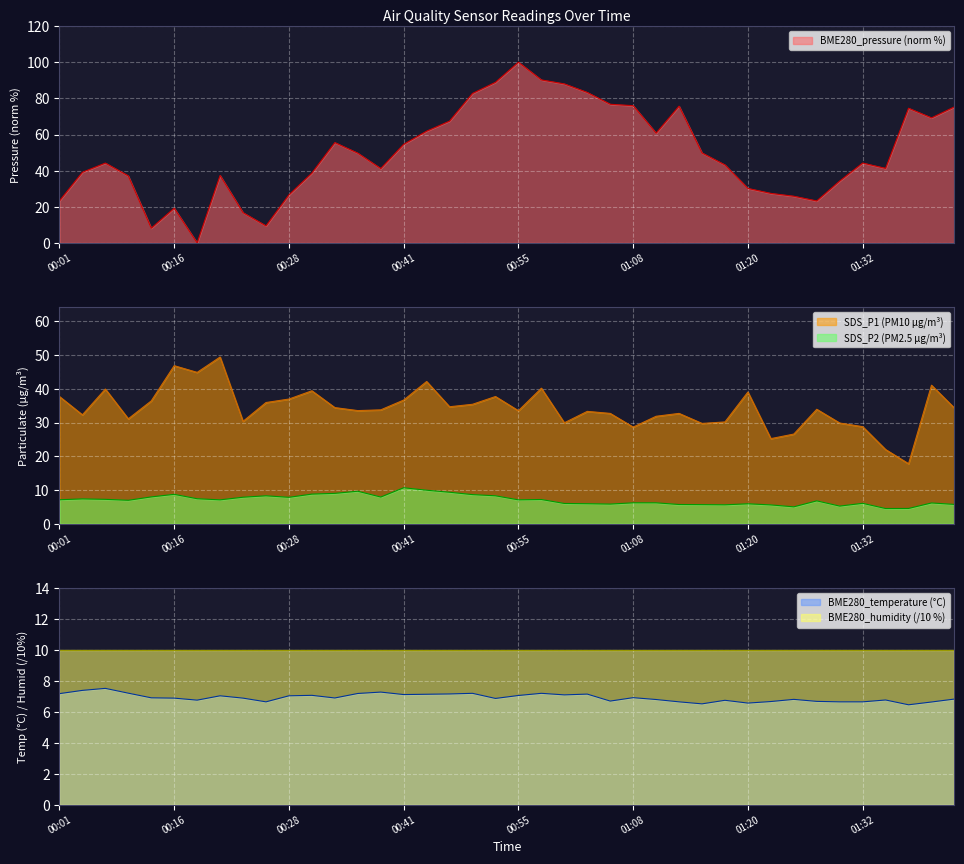

What position from the right is 01:15?

12